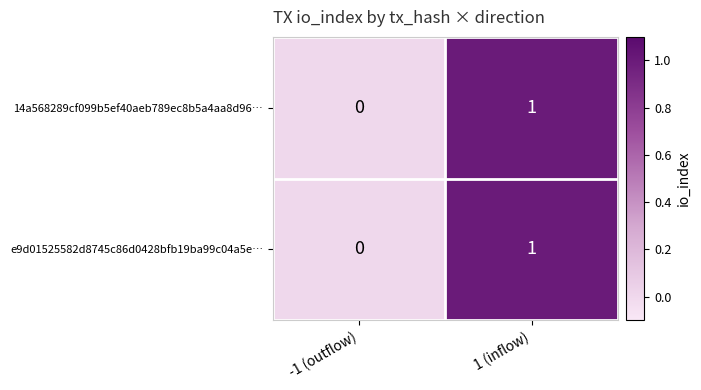

At which category is the sum across all series the highest?

1 (inflow)